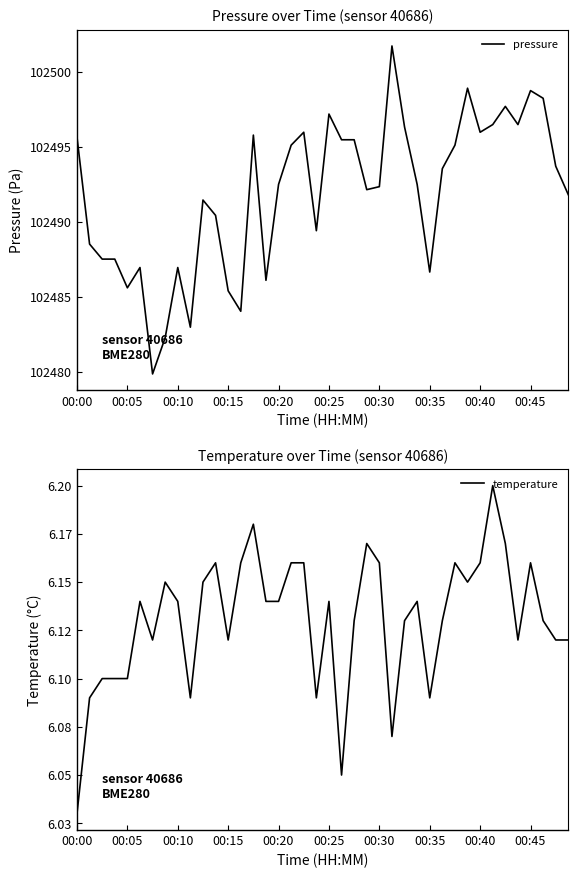

How many data points does each series have?

40